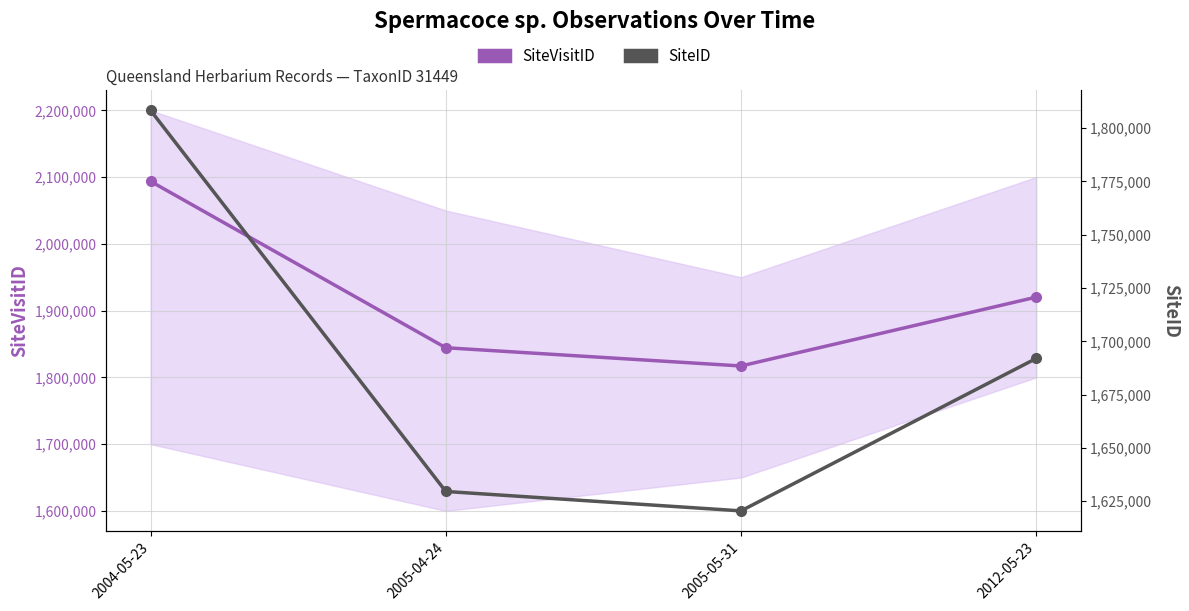

True or false: SiteID and SiteVisitID intersect in this chart.

False